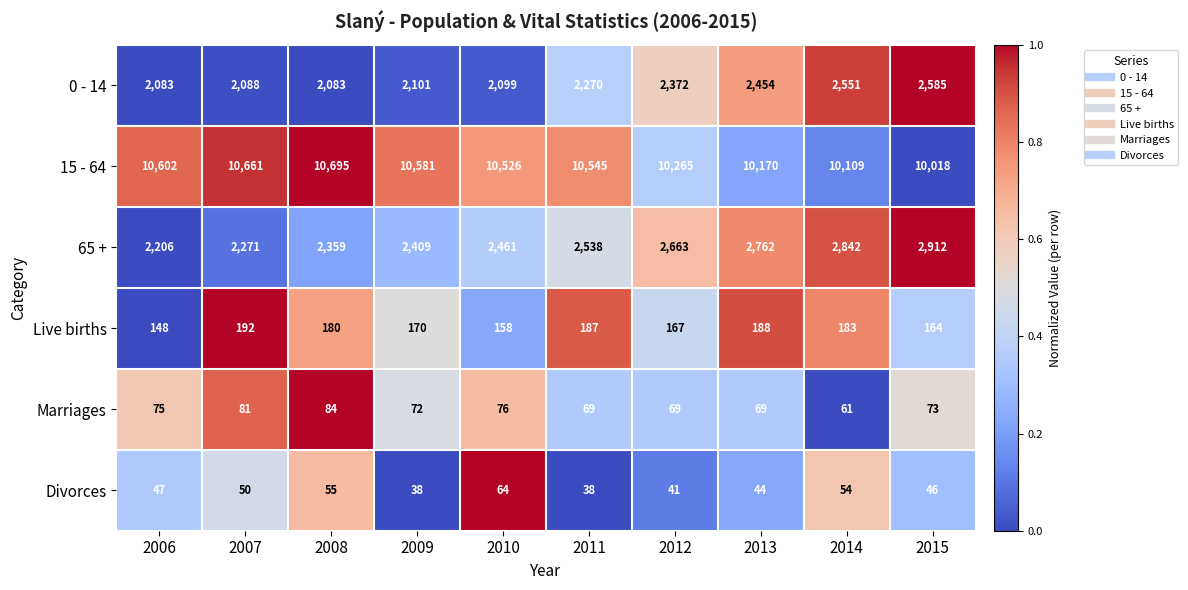

Rank the series at 2011 from highest to lowest value.

15 - 64, 65 +, 0 - 14, Live births, Marriages, Divorces